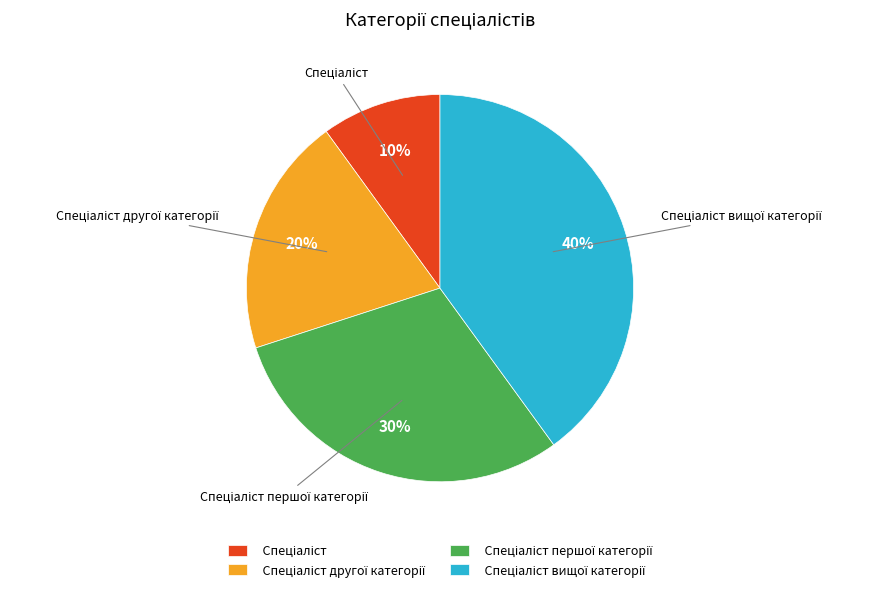

To the nearest percent, what is the average slice percentage?

25%